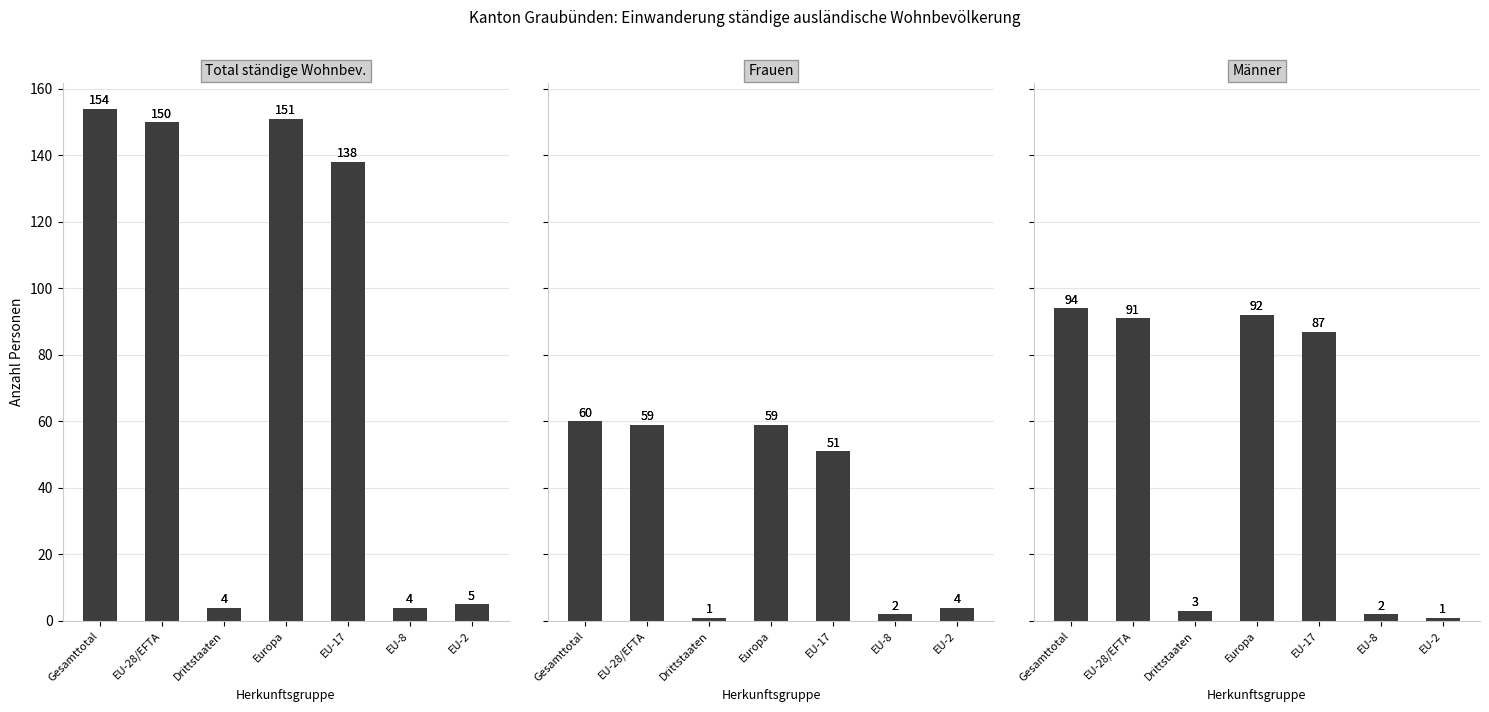

Which category has the highest value in the Männer series?

Gesamttotal